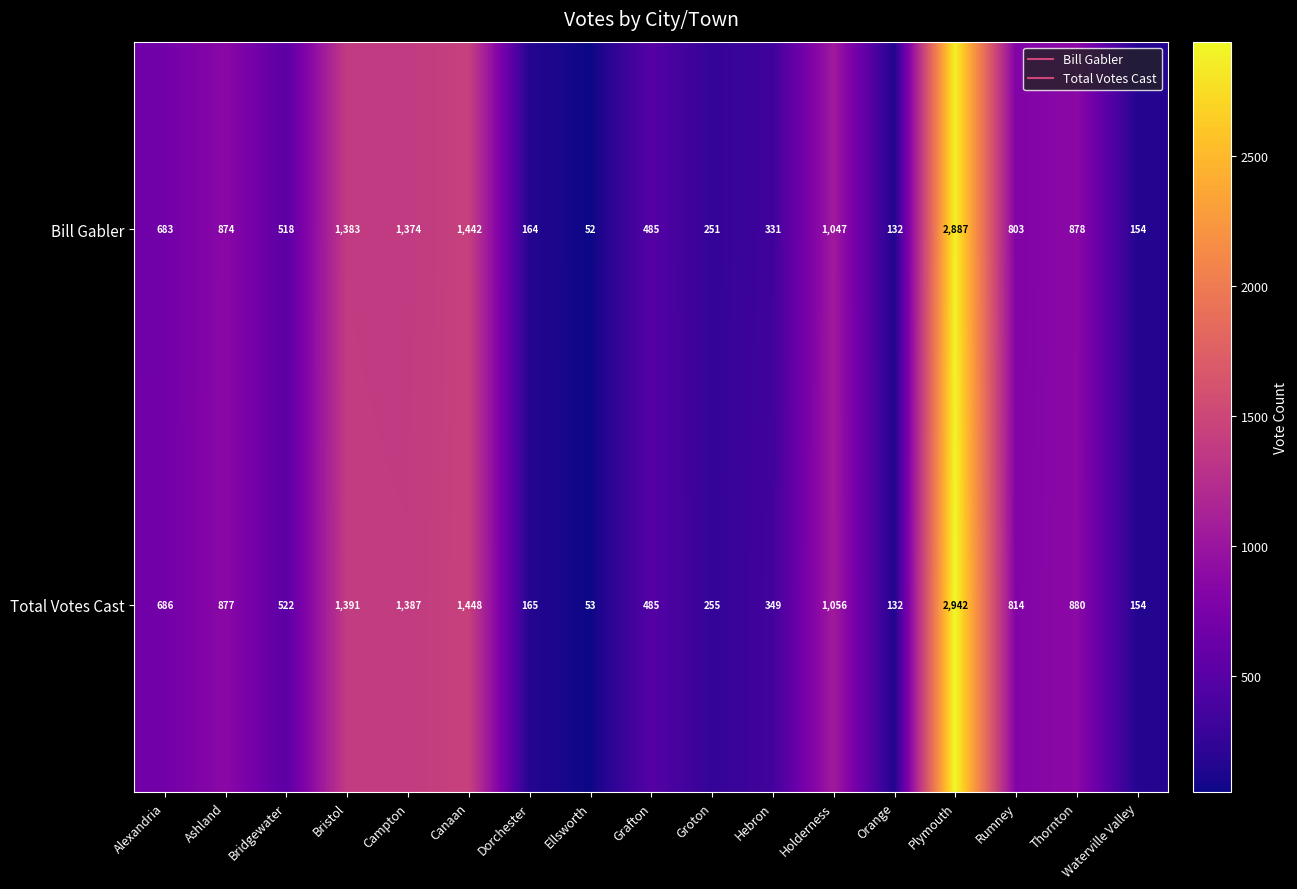

List the series in order of their peak value, lowest first.

Bill Gabler, Total Votes Cast